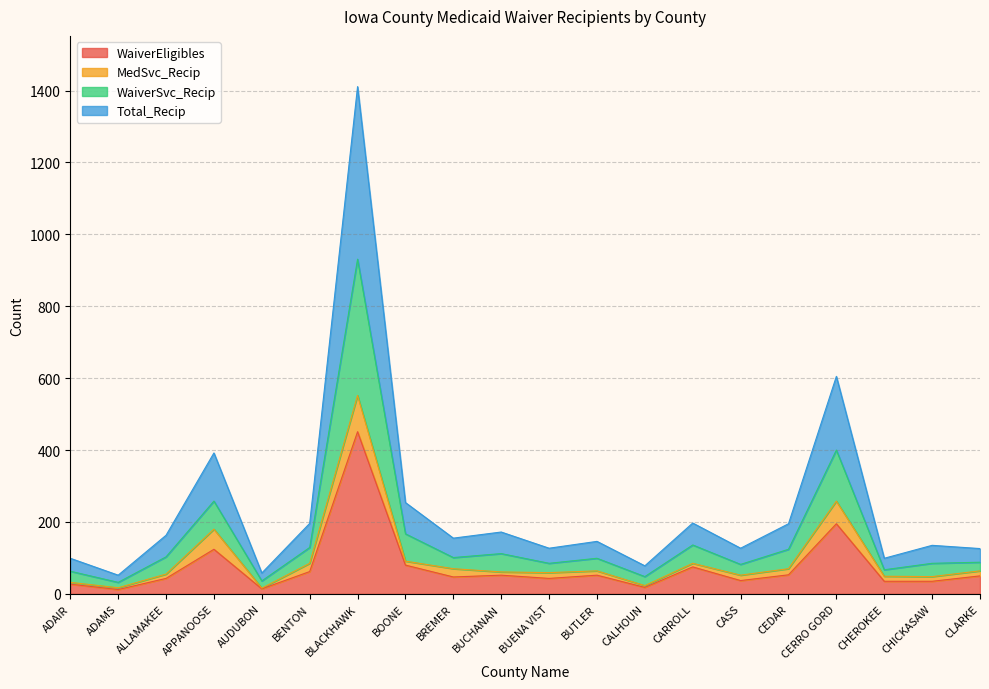

Which has a higher value, CERRO GORD or AUDUBON?

CERRO GORD